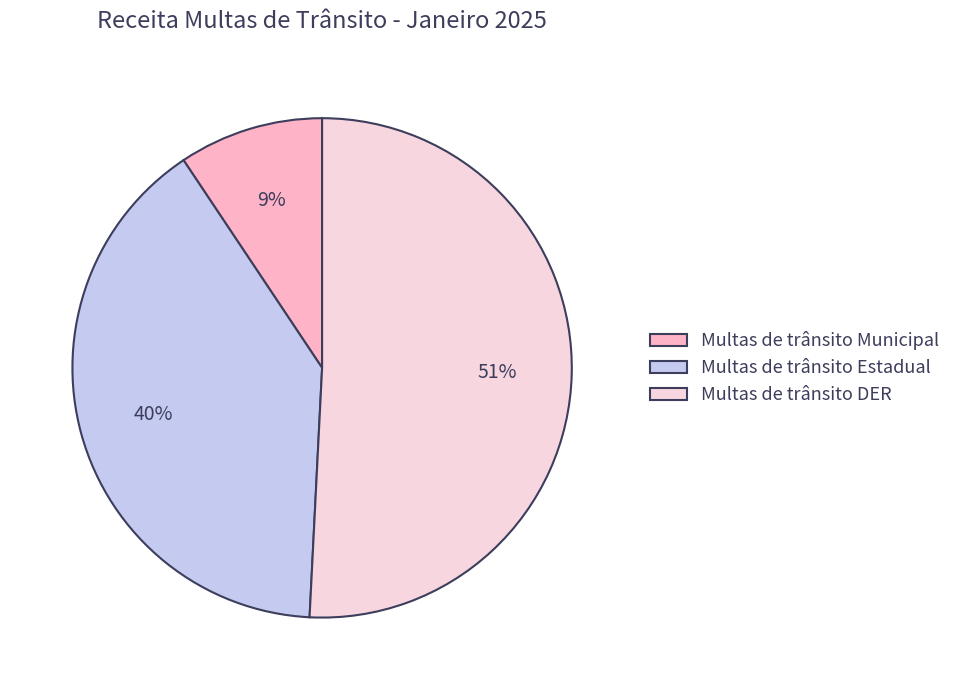

How many slices are in this pie chart?

3